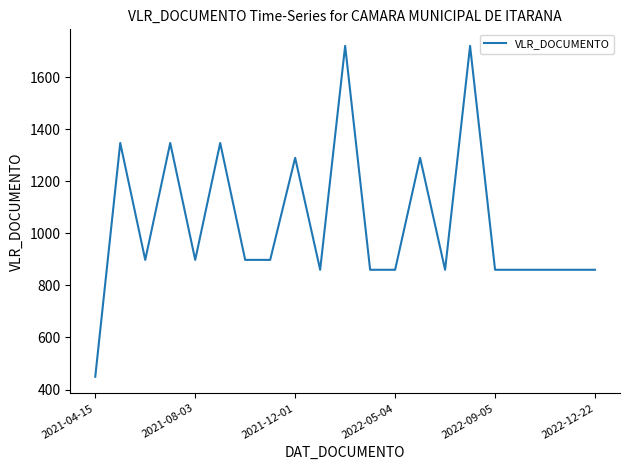

What is the maximum value shown in the chart?

1720